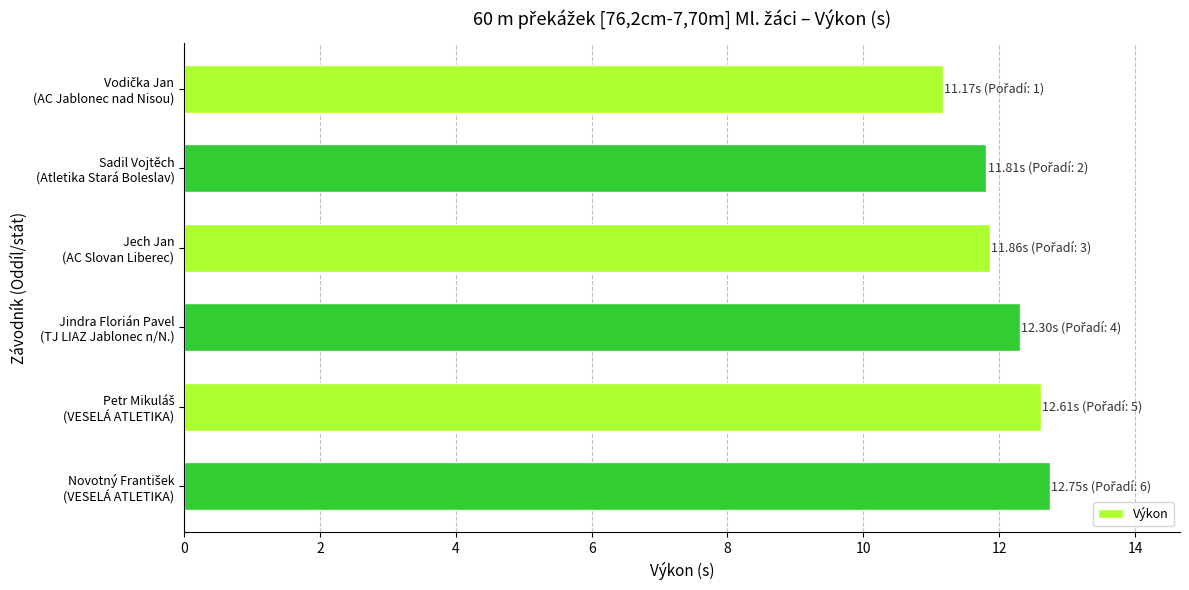

How many values exceed 12?

3